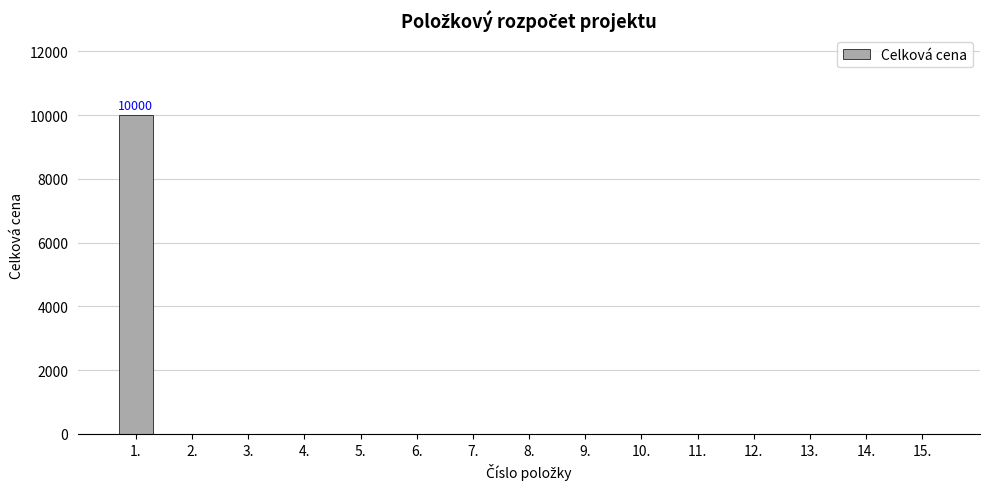

What is the sum of all values?

10000